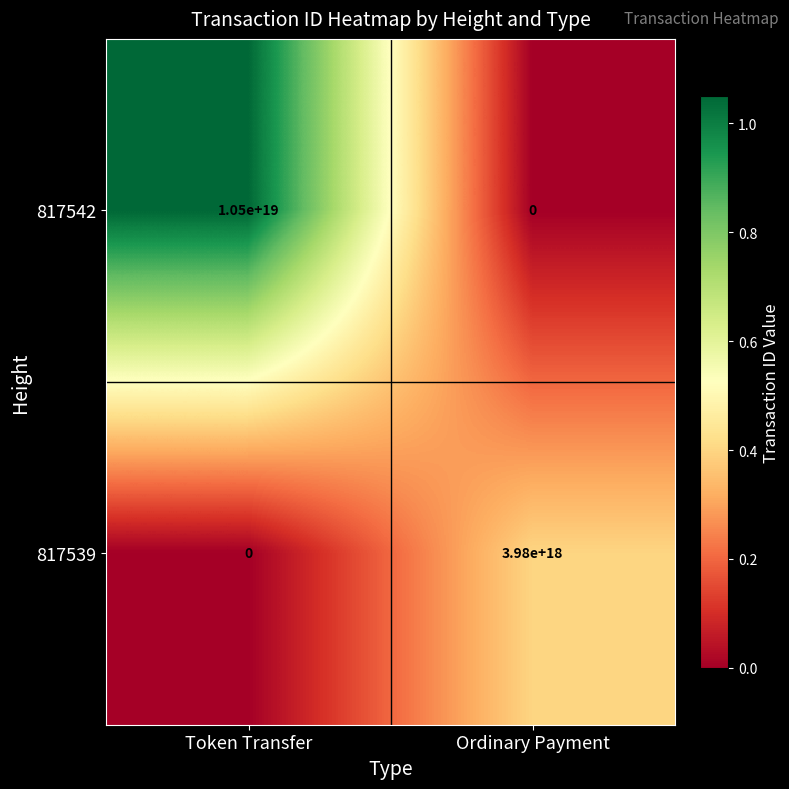

Which series has the largest total across all categories?

817542